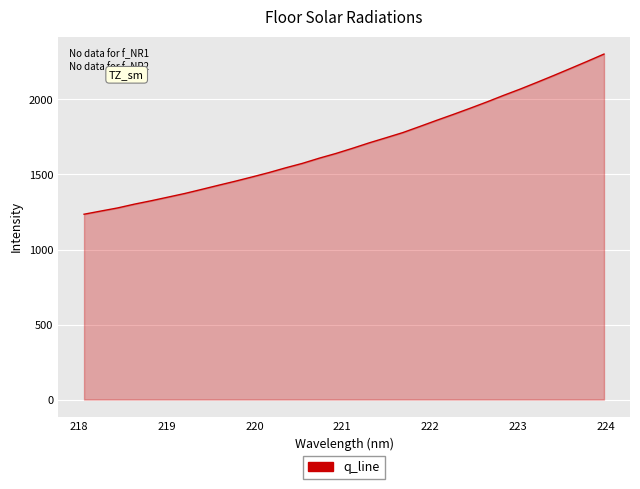

What is the maximum value shown in the chart?

2302.5